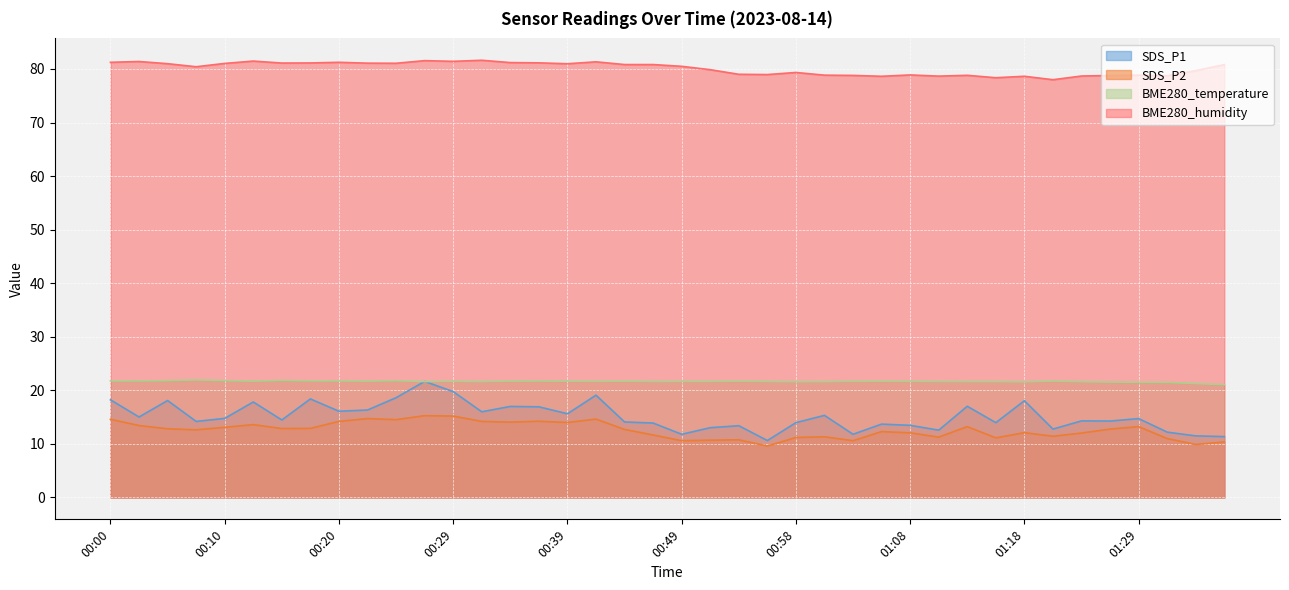

What is the maximum value for BME280_temperature?

21.9